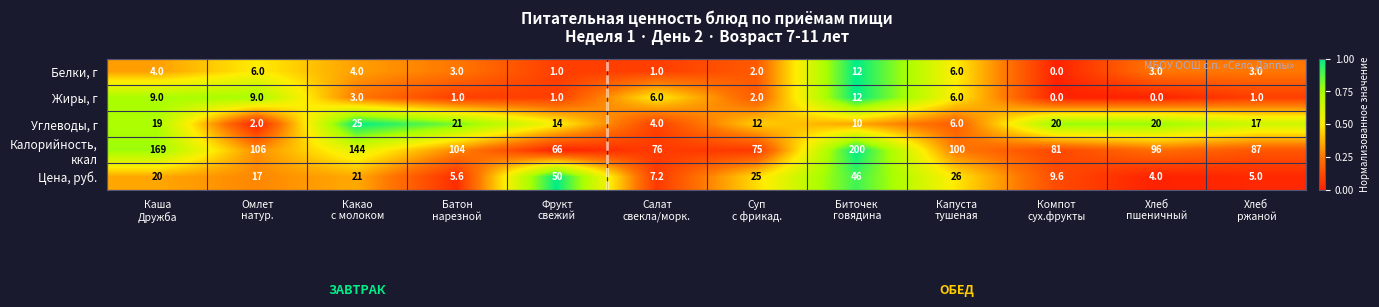

What is the greatest value displayed?

200.0